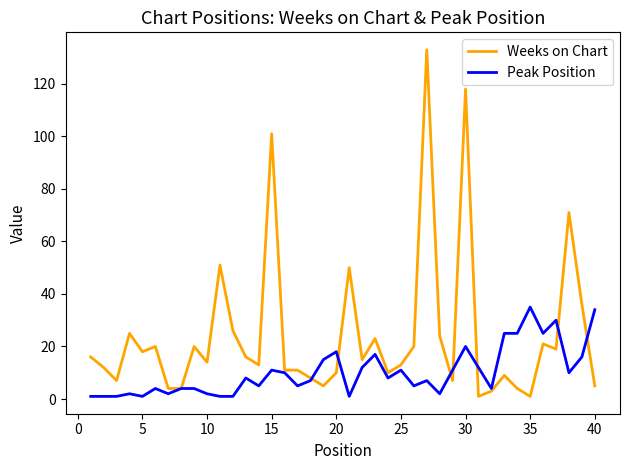

Which series has the widest spread of values?

Weeks on Chart